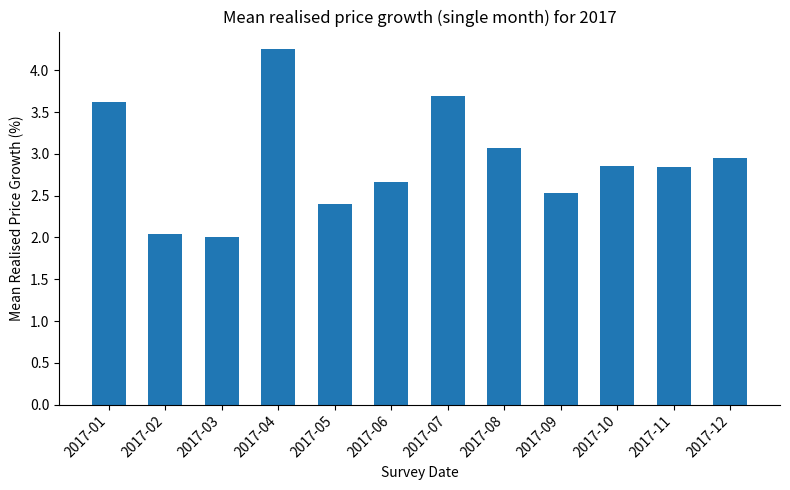

What is the value of the 9th bar from the left?

2.5